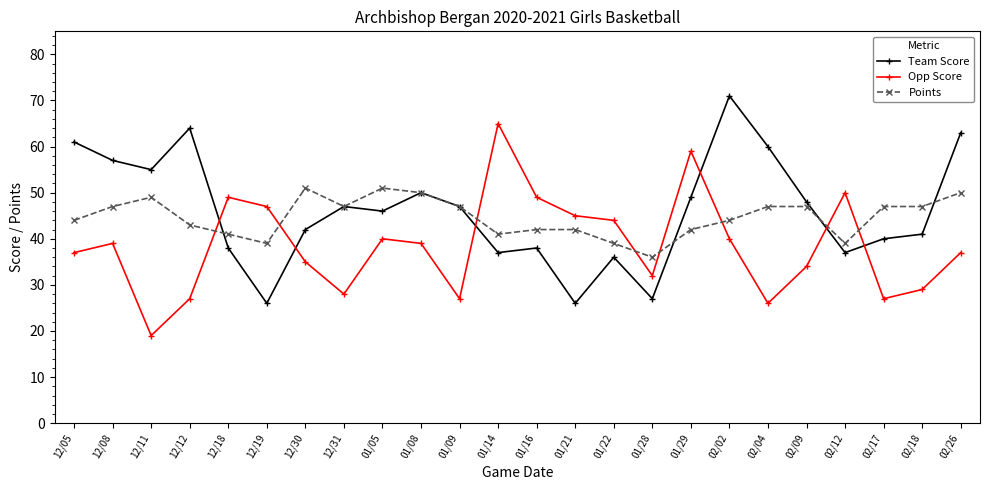

Reading left to right, what are all the values shown in this chart?

Team Score: 61	57	55	64	38	26	42	47	46	50	47	37	38	26	36	27	49	71	60	48	37	40	41	63
Opp Score: 37	39	19	27	49	47	35	28	40	39	27	65	49	45	44	32	59	40	26	34	50	27	29	37
Points: 44	47	49	43	41	39	51	47	51	50	47	41	42	42	39	36	42	44	47	47	39	47	47	50